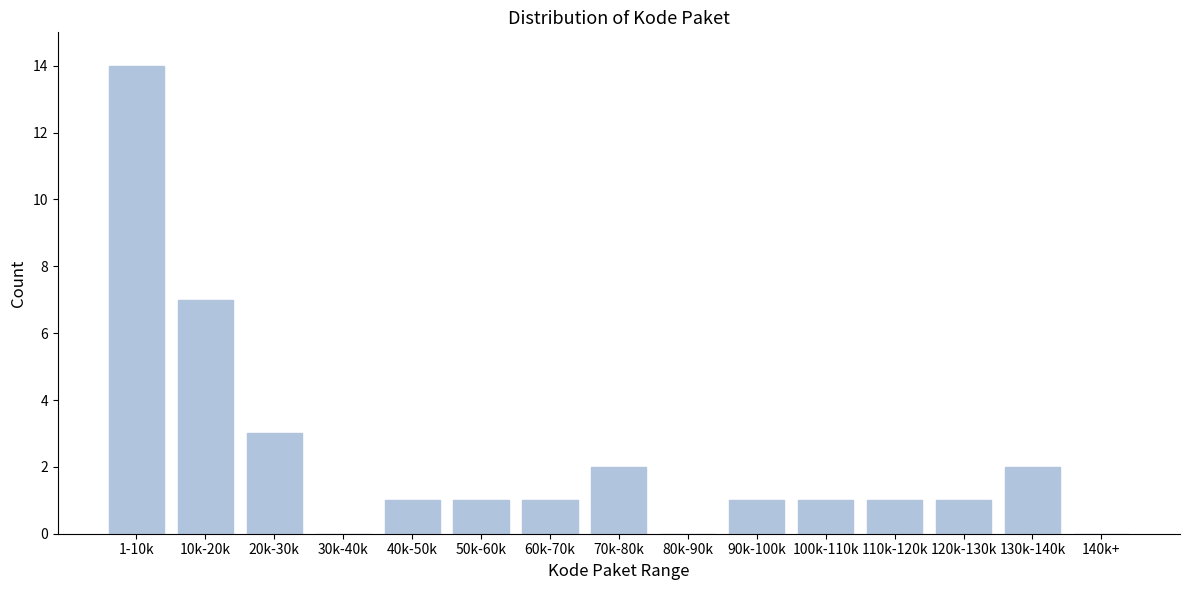

Reading left to right, extract all data points from this chart.

1-10k=14	10k-20k=7	20k-30k=3	30k-40k=0	40k-50k=1	50k-60k=1	60k-70k=1	70k-80k=2	80k-90k=0	90k-100k=1	100k-110k=1	110k-120k=1	120k-130k=1	130k-140k=2	140k+=0